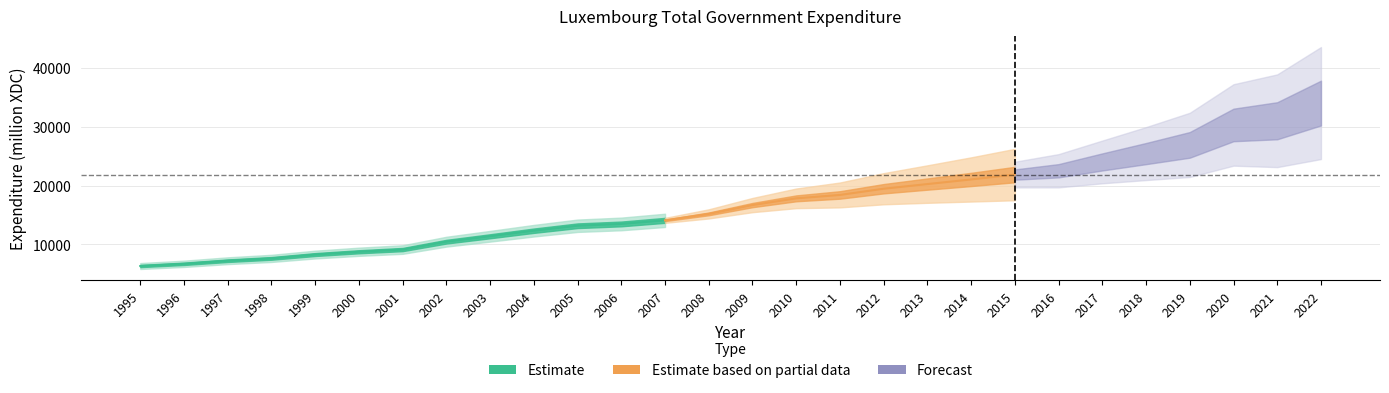

How many lines are shown in the chart?

1